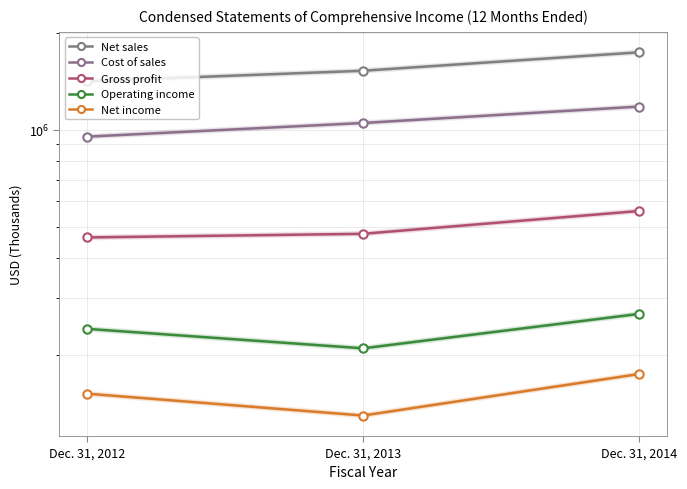

How many Gross profit values are between 463057 and 559452?

3